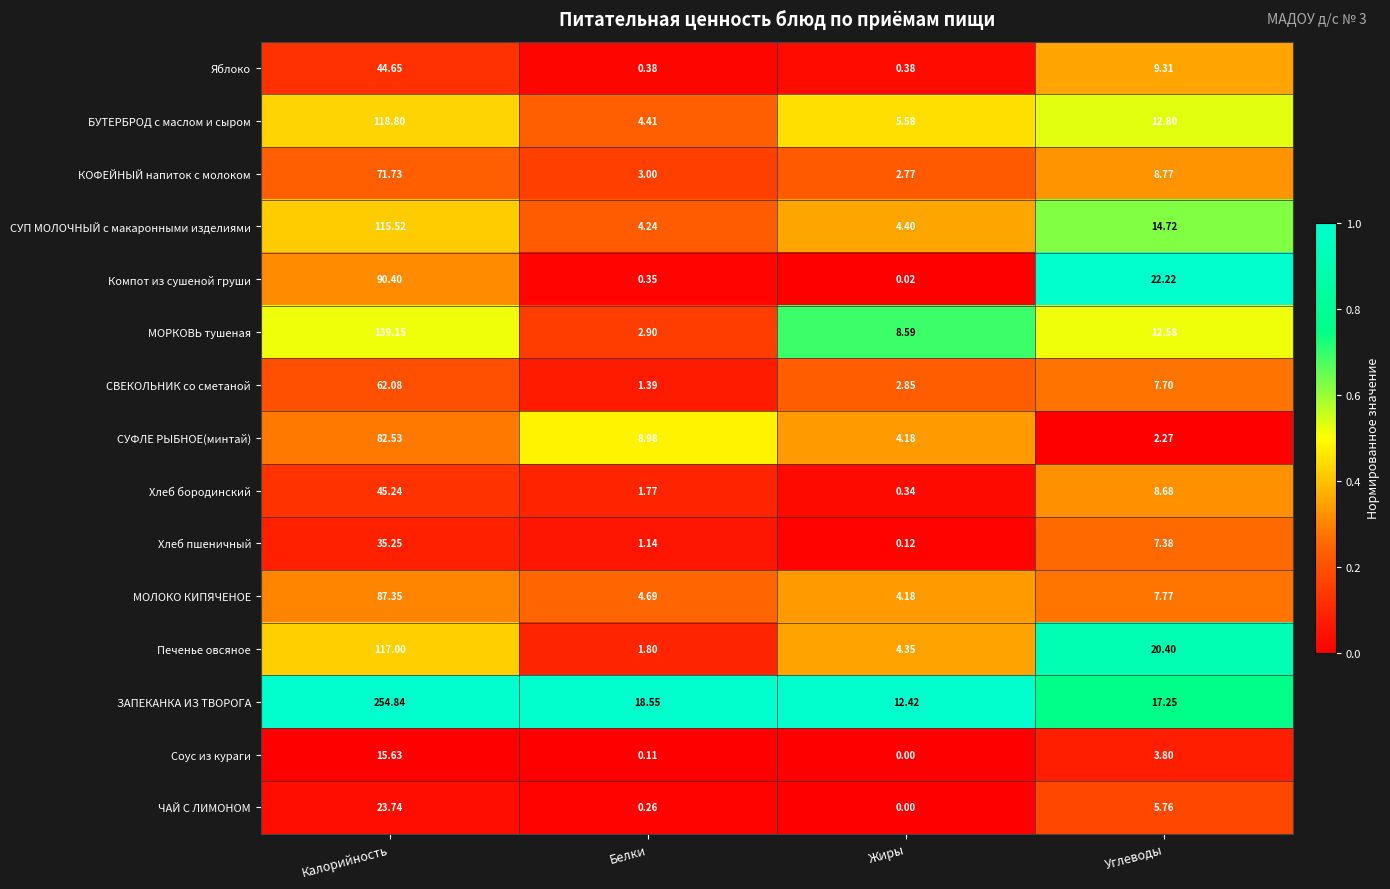

At which label is КОФЕЙНЫЙ напиток с молоком closest to 37?

Углеводы